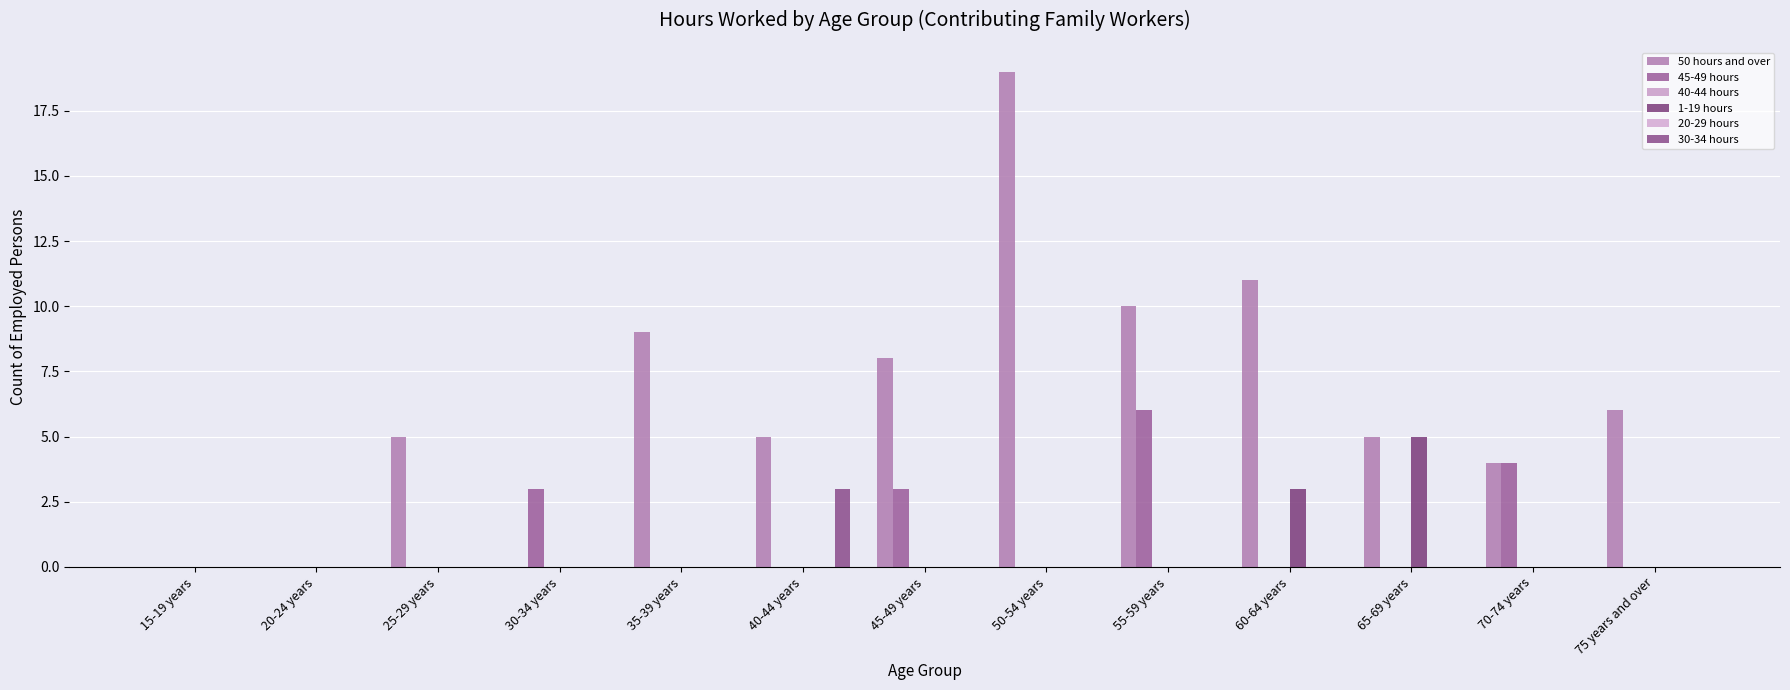

Reading left to right, transcribe all the data shown in this chart.

50 hours and over: 15-19 years=0	20-24 years=0	25-29 years=5	30-34 years=0	35-39 years=9	40-44 years=5	45-49 years=8	50-54 years=19	55-59 years=10	60-64 years=11	65-69 years=5	70-74 years=4	75 years and over=6
45-49 hours: 15-19 years=0	20-24 years=0	25-29 years=0	30-34 years=3	35-39 years=0	40-44 years=0	45-49 years=3	50-54 years=0	55-59 years=6	60-64 years=0	65-69 years=0	70-74 years=4	75 years and over=0
40-44 hours: 15-19 years=0	20-24 years=0	25-29 years=0	30-34 years=0	35-39 years=0	40-44 years=0	45-49 years=0	50-54 years=0	55-59 years=0	60-64 years=0	65-69 years=0	70-74 years=0	75 years and over=0
1-19 hours: 15-19 years=0	20-24 years=0	25-29 years=0	30-34 years=0	35-39 years=0	40-44 years=0	45-49 years=0	50-54 years=0	55-59 years=0	60-64 years=3	65-69 years=5	70-74 years=0	75 years and over=0
20-29 hours: 15-19 years=0	20-24 years=0	25-29 years=0	30-34 years=0	35-39 years=0	40-44 years=0	45-49 years=0	50-54 years=0	55-59 years=0	60-64 years=0	65-69 years=0	70-74 years=0	75 years and over=0
30-34 hours: 15-19 years=0	20-24 years=0	25-29 years=0	30-34 years=0	35-39 years=0	40-44 years=3	45-49 years=0	50-54 years=0	55-59 years=0	60-64 years=0	65-69 years=0	70-74 years=0	75 years and over=0